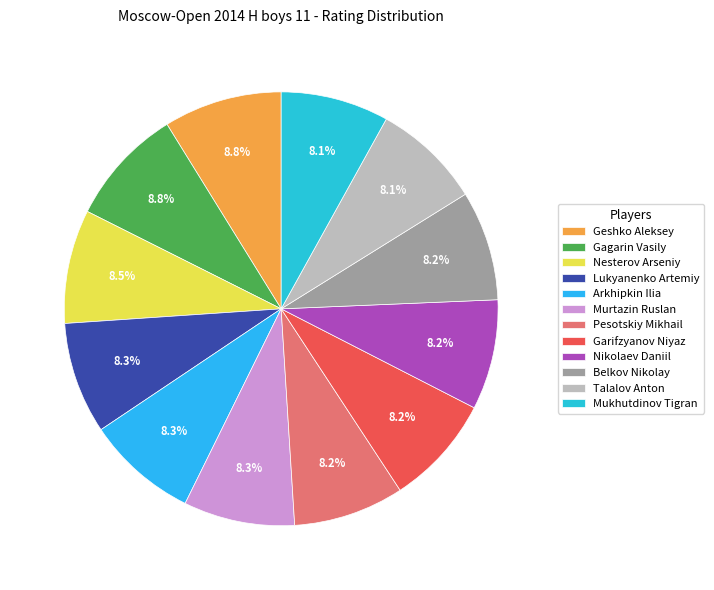

Is Nikolaev Daniil the majority of the pie?

No